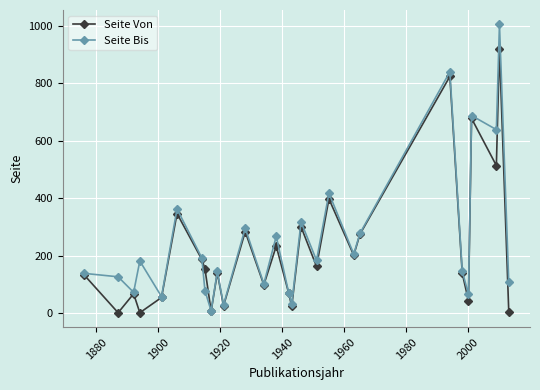

Rank the series by their maximum value, from lowest to highest.

Seite Von, Seite Bis